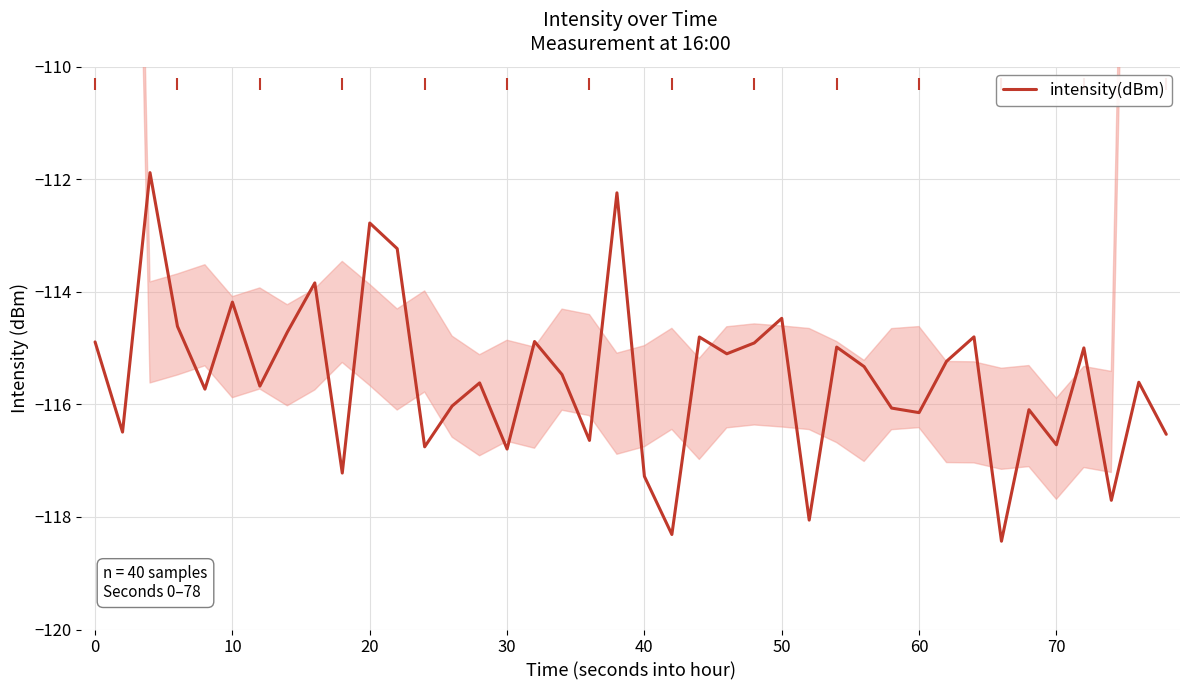

What is the difference between the maximum and minimum values?

6.6